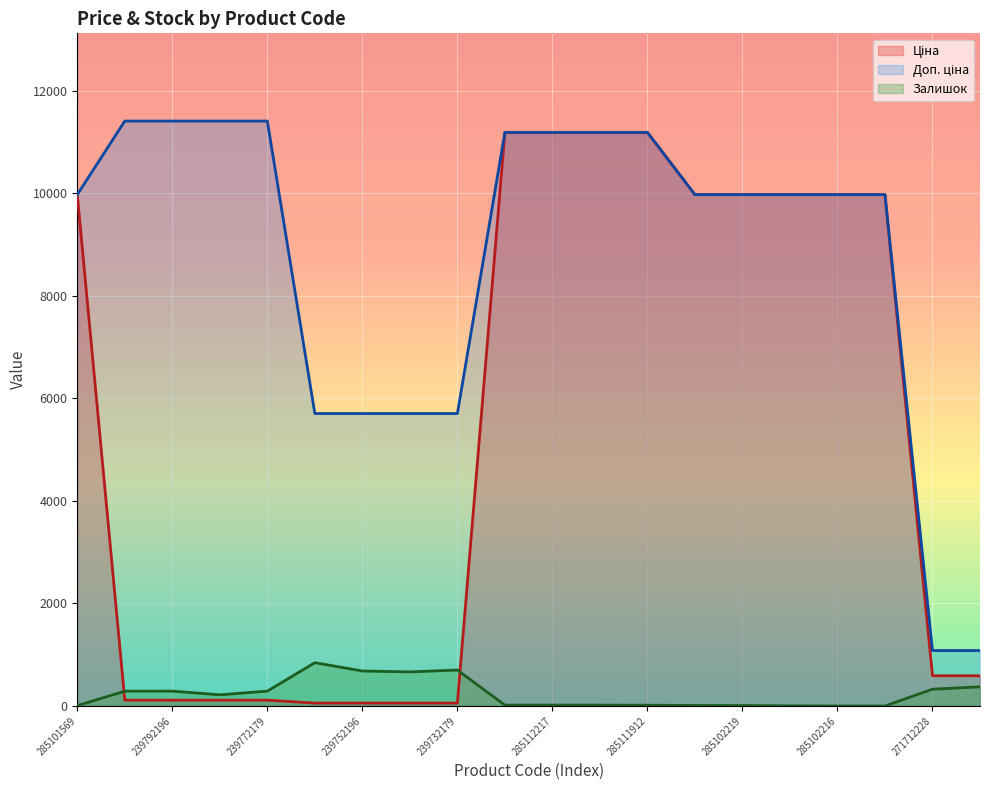

Reading right to left, transcribe all the data shown in this chart.

Ціна: 271712227=589.9	271712228=589.9	285102120=9975.0	285102216=9975.0	285102218=9975.0	285102219=9975.0	285102221=9975.0	285111912=11188.2	285111961=11188.2	285112217=11188.2	285112220=11188.2	239732179=57.0	239732195=57.0	239752196=57.0	239752197=57.0	239772179=114.1	239772195=114.1	239792196=114.1	239792197=114.1	285101569=9975.0
Доп. ціна: 271712227=1081.7	271712228=1081.7	285102120=9975.0	285102216=9975.0	285102218=9975.0	285102219=9975.0	285102221=9975.0	285111912=11188.2	285111961=11188.2	285112217=11188.2	285112220=11188.2	239732179=5705.0	239732195=5705.0	239752196=5705.0	239752197=5705.0	239772179=11410.0	239772195=11410.0	239792196=11410.0	239792197=11410.0	285101569=9975.0
Залишок: 271712227=374.0	271712228=328.0	285102120=0.0	285102216=0.0	285102218=3.0	285102219=9.0	285102221=11.0	285111912=15.0	285111961=17.0	285112217=17.0	285112220=17.0	239732179=702.0	239732195=665.0	239752196=683.0	239752197=845.0	239772179=290.0	239772195=218.0	239792196=290.0	239792197=289.0	285101569=7.0